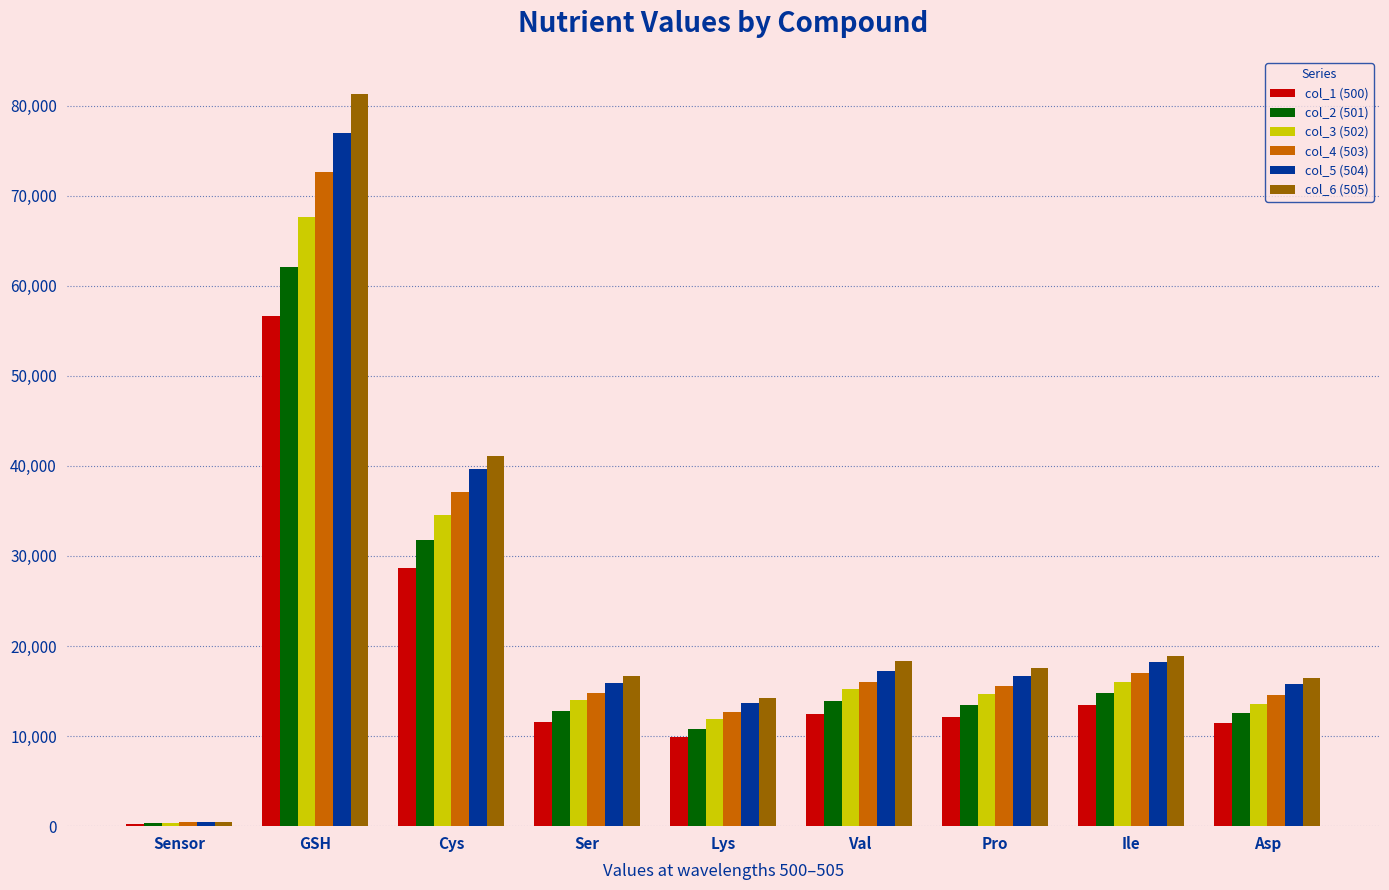

Is it true that col_1 (500) equals 56613 at GSH?

True